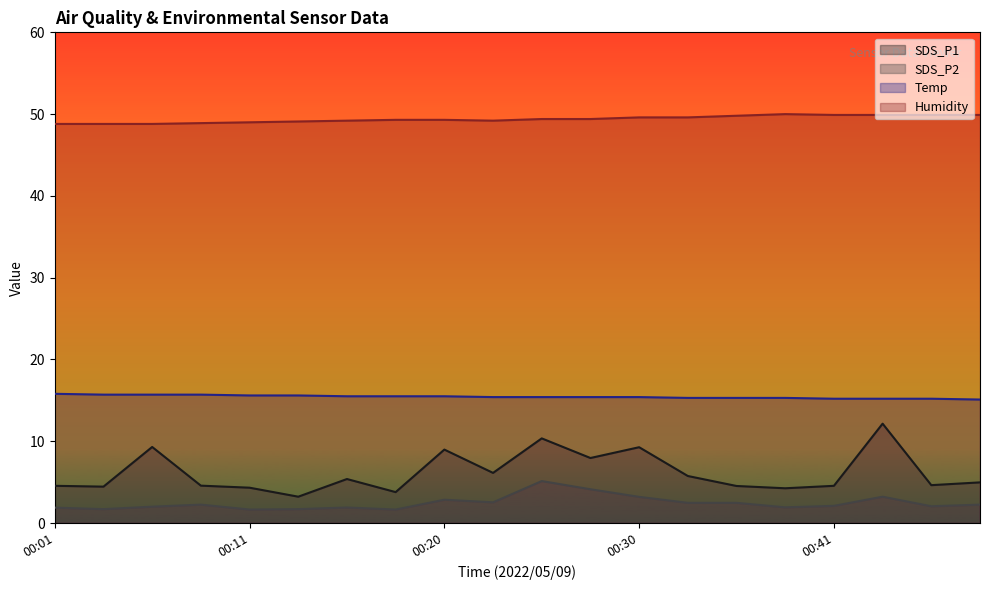

Between 00:13 and 00:43, which series saw the biggest shift?

SDS_P1